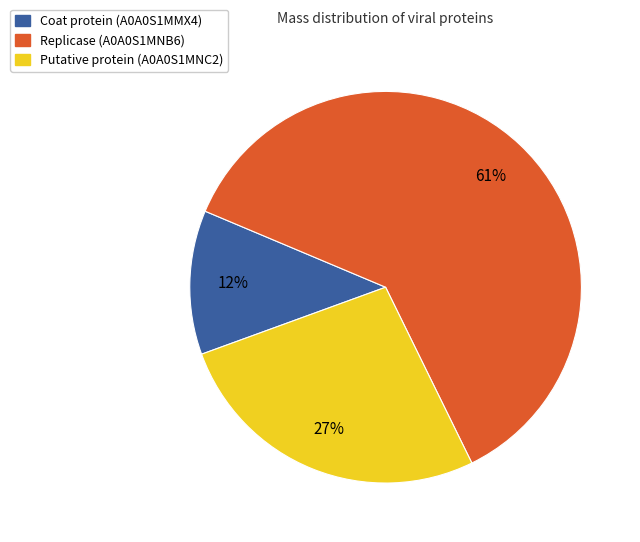

To the nearest percent, what is the difference between the largest and smallest slice percentages?

49%